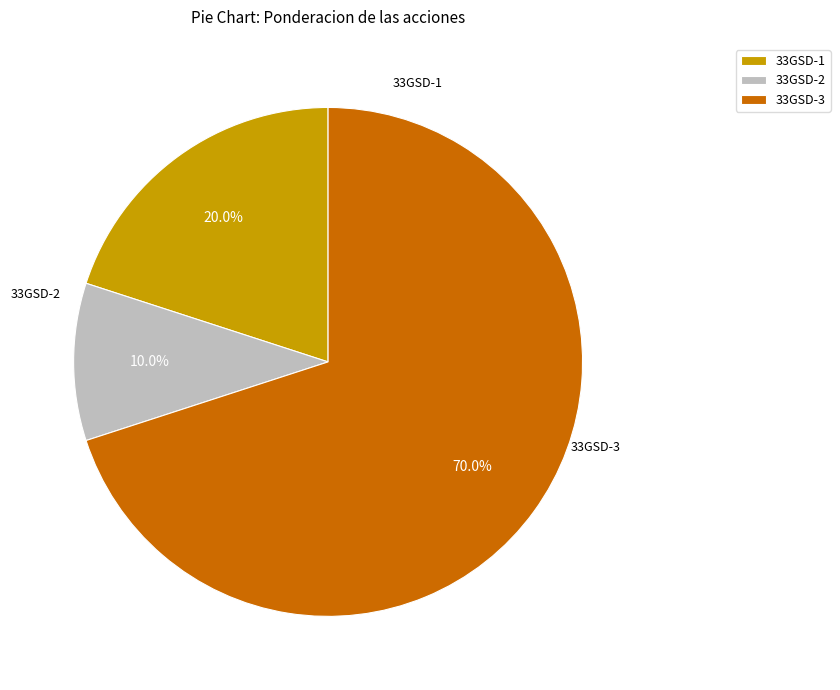

What is the largest slice in the pie chart?

33GSD-3